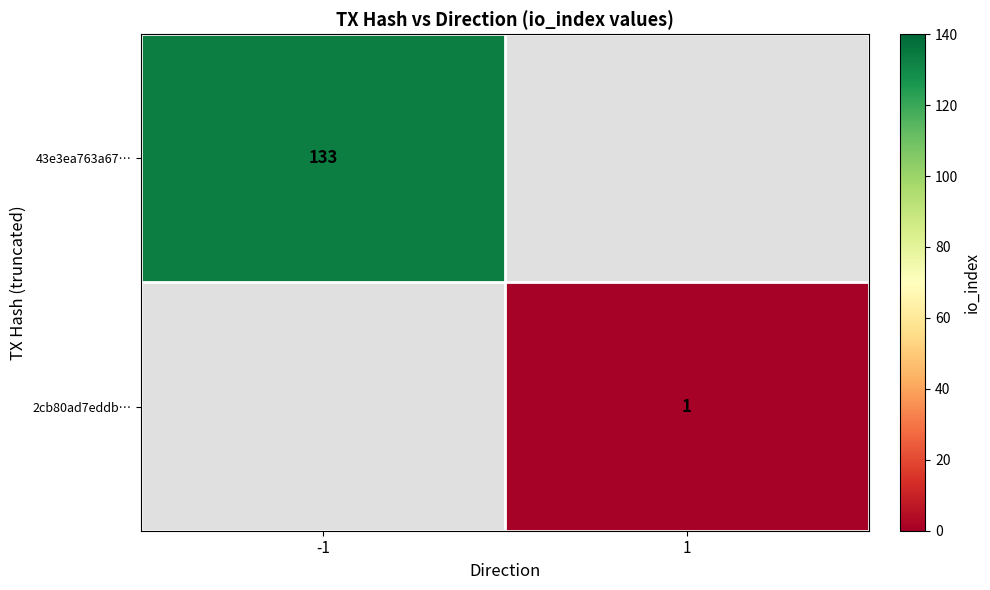

True or false: 43e3ea763a67… has a value of 73 at -1.

False